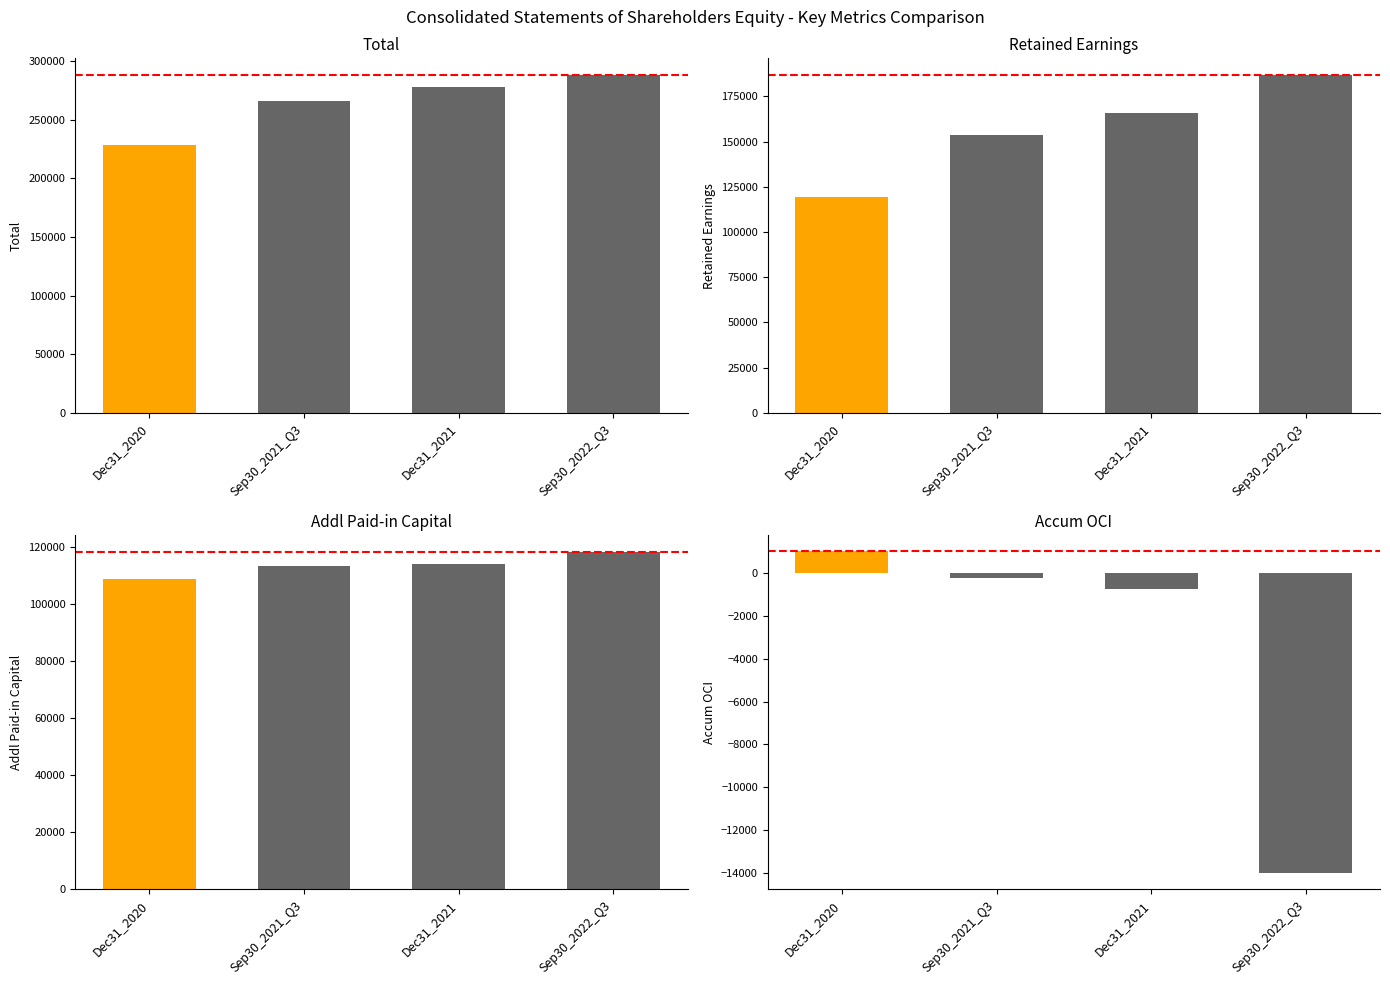

What is the difference between the Accum OCI values at Dec31_2021 and Dec31_2020?

1763